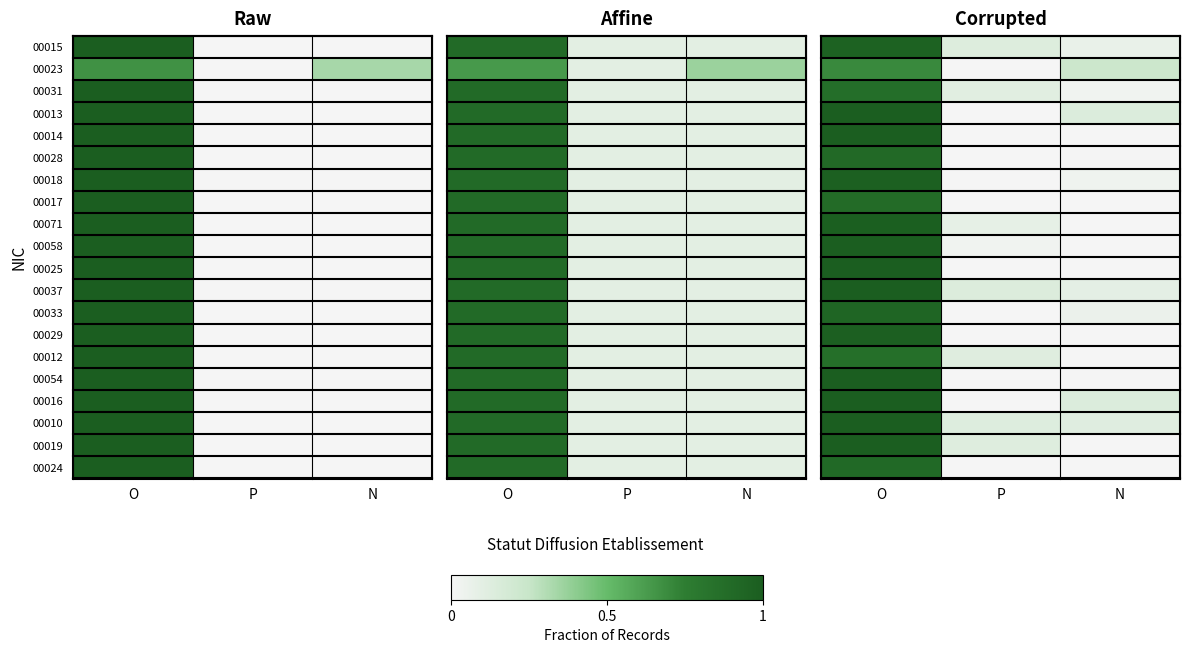

What is the difference between the maximum and second lowest values in the 00023 series?

0.5